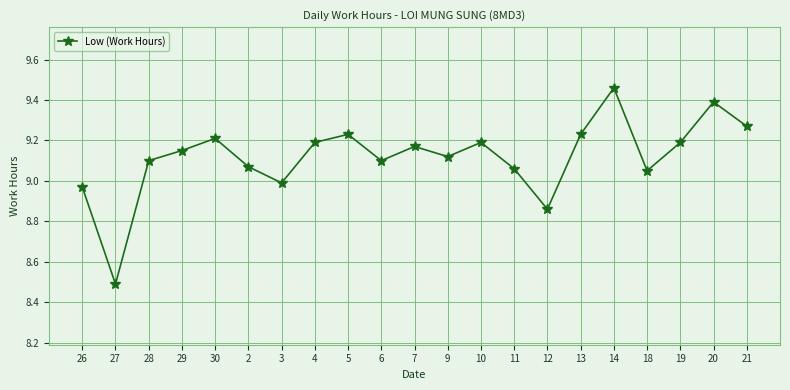

How many data points are less than 9?

4